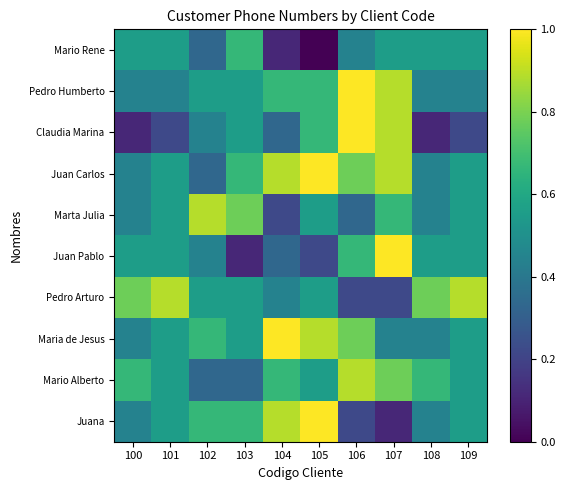

What is the greatest value displayed?

1.0